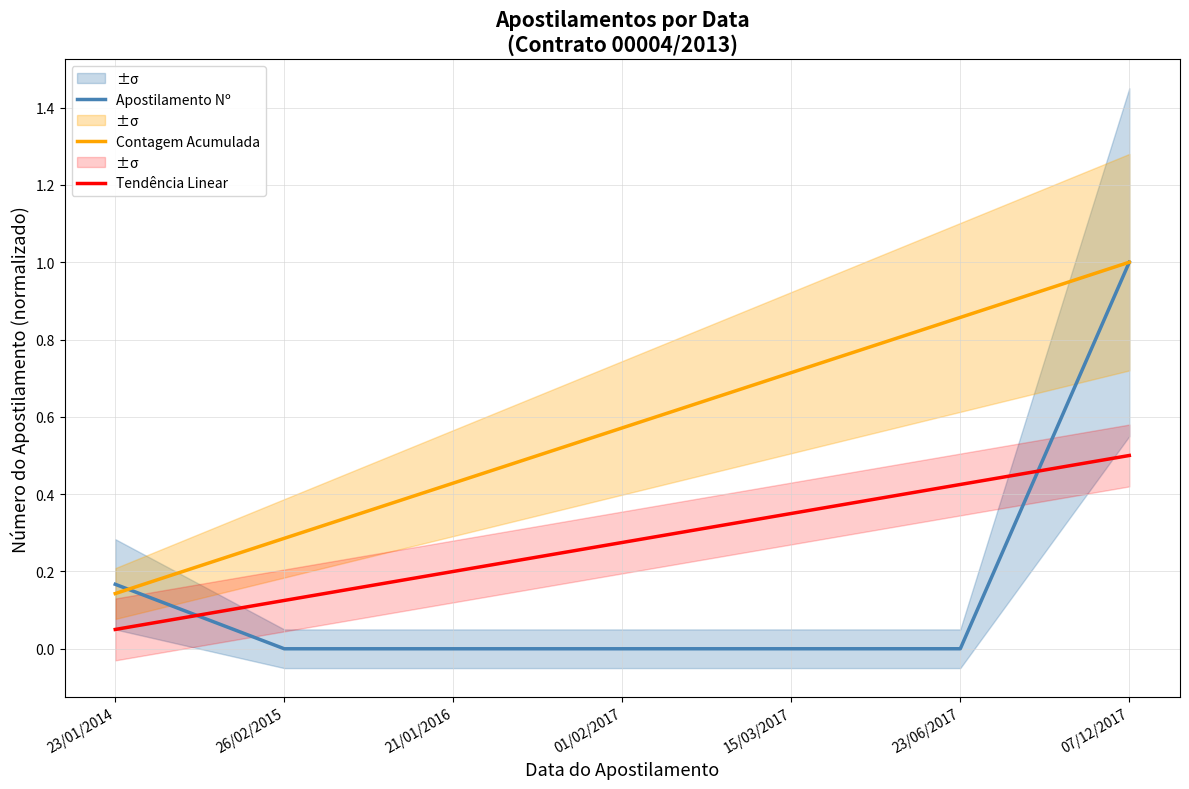

What is the average value of the Tendência Linear series?

0.3